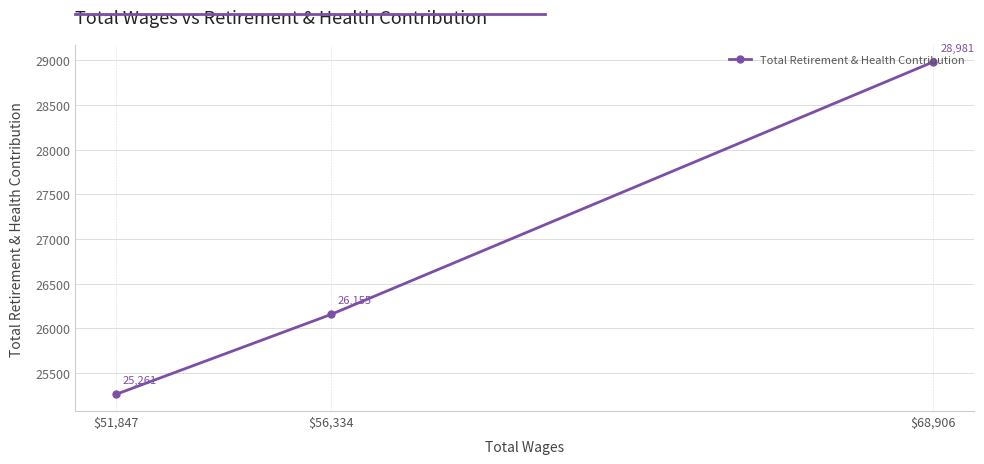

At which category does the chart reach its minimum across all series?

$51,847